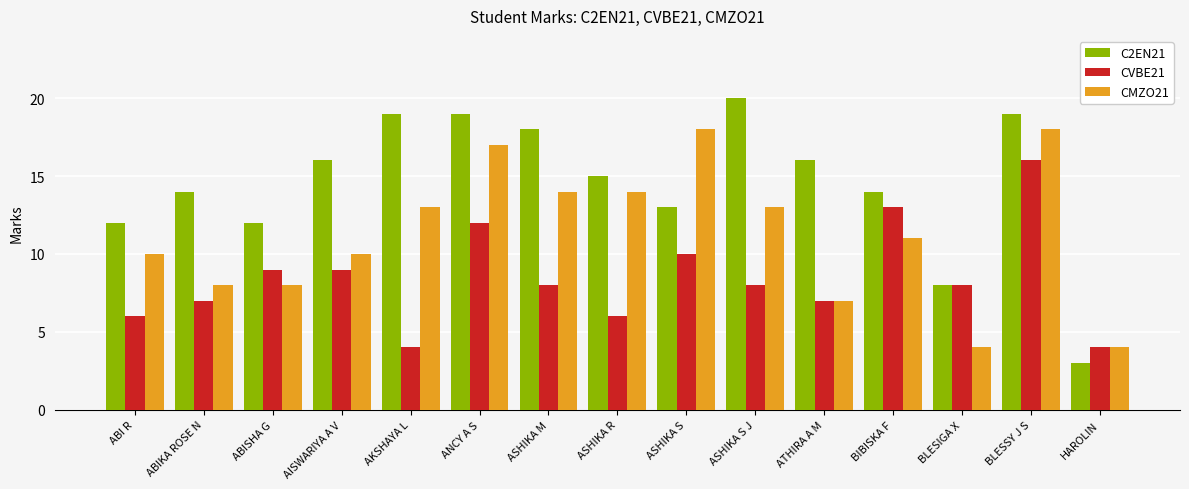

List the series in order of their overall mean, highest first.

C2EN21, CMZO21, CVBE21